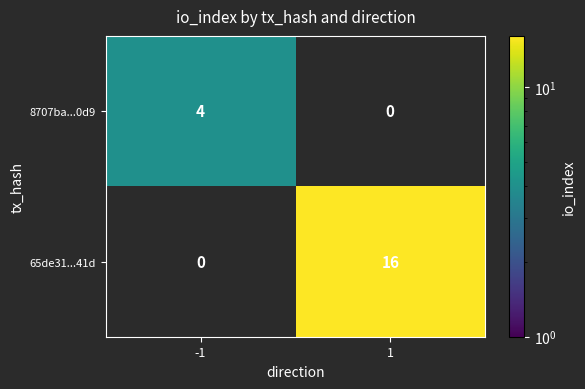

At which category is the sum across all series the highest?

1